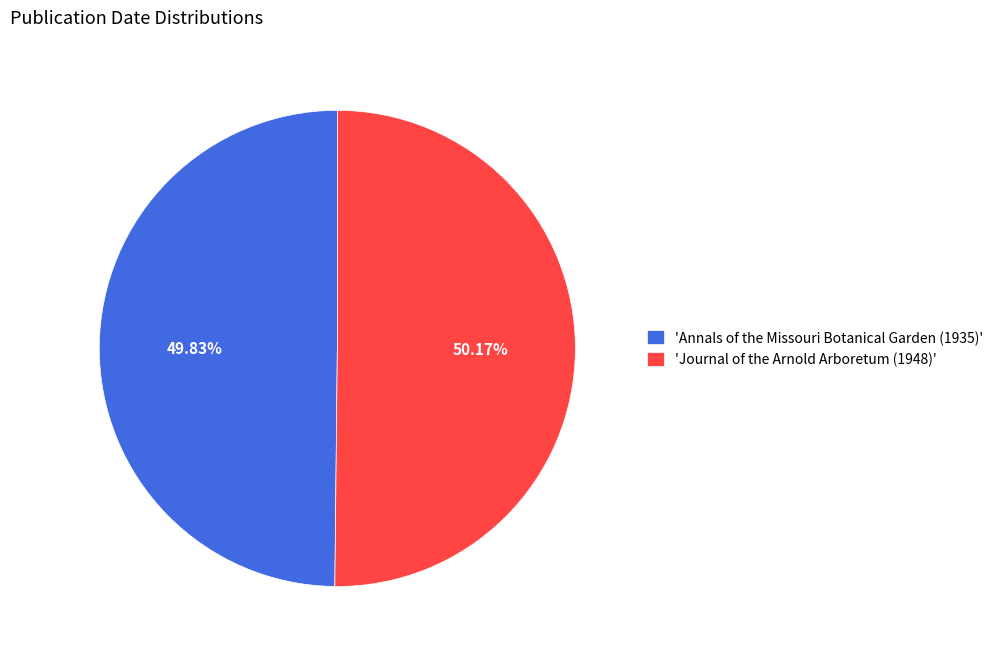

How many segments does this pie chart have?

2